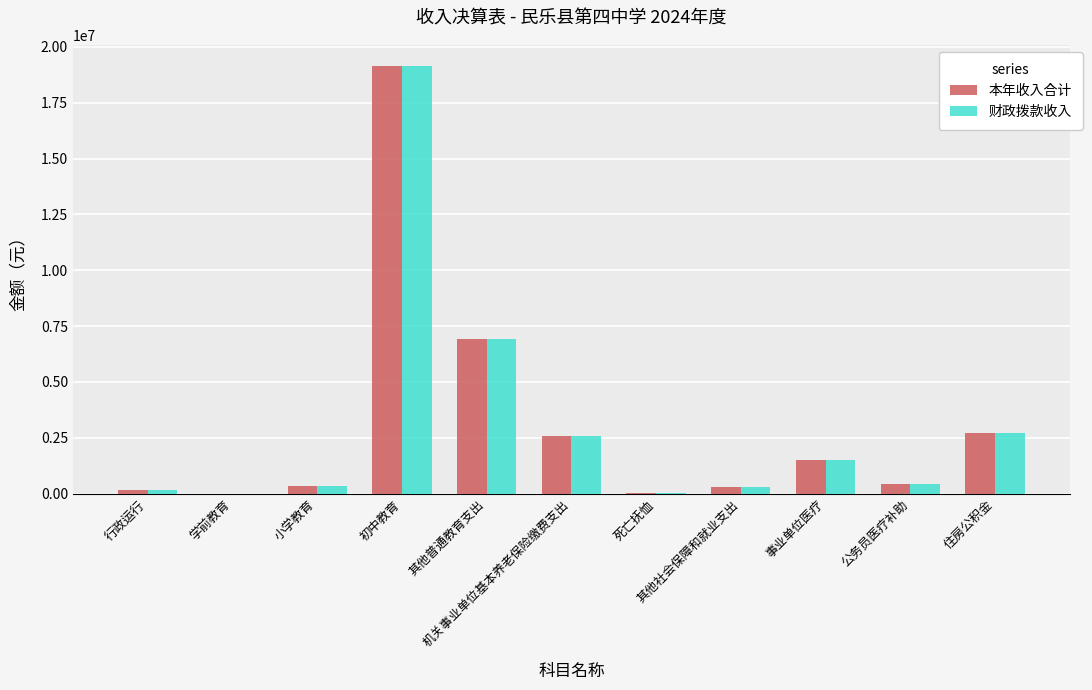

How many groups of bars are there?

11